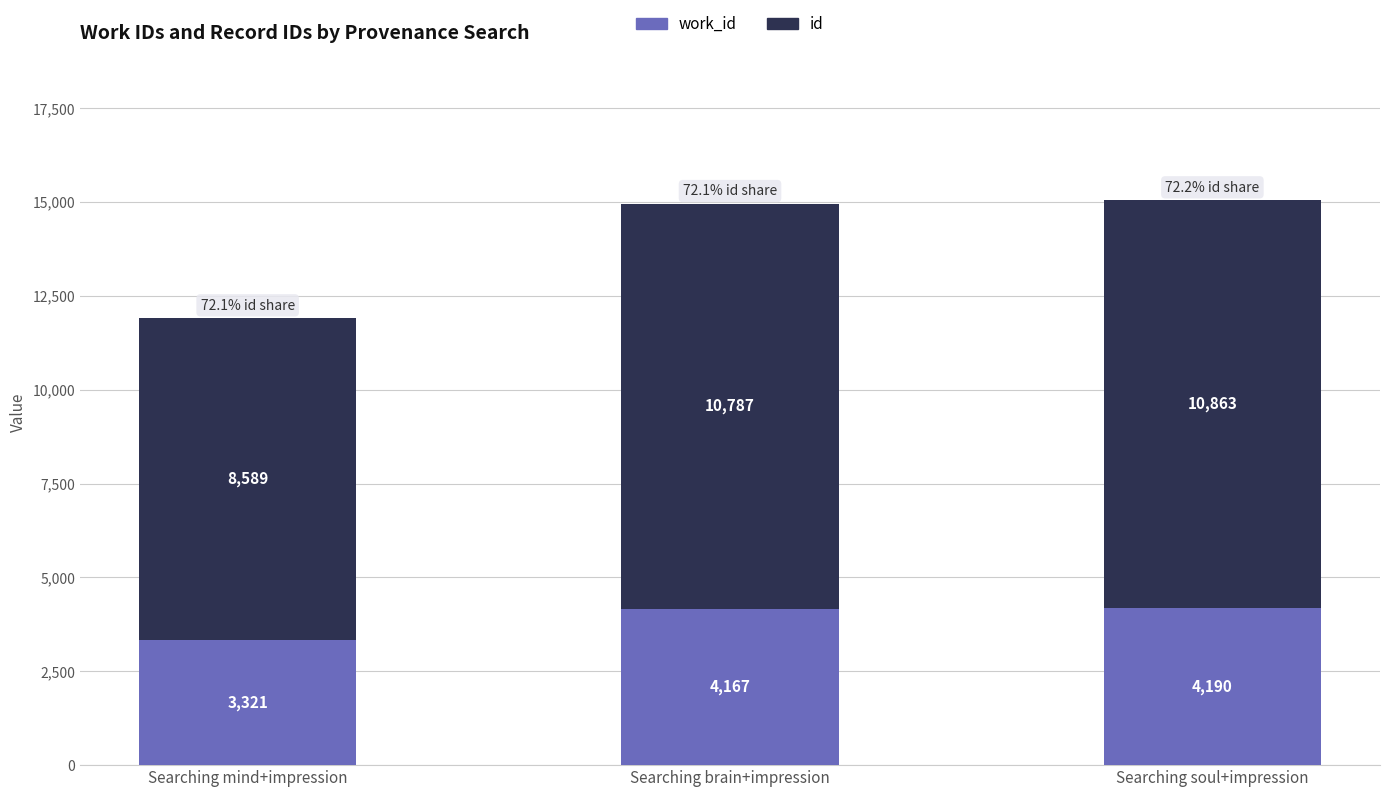

At which category is the sum across all series the highest?

Searching soul+impression